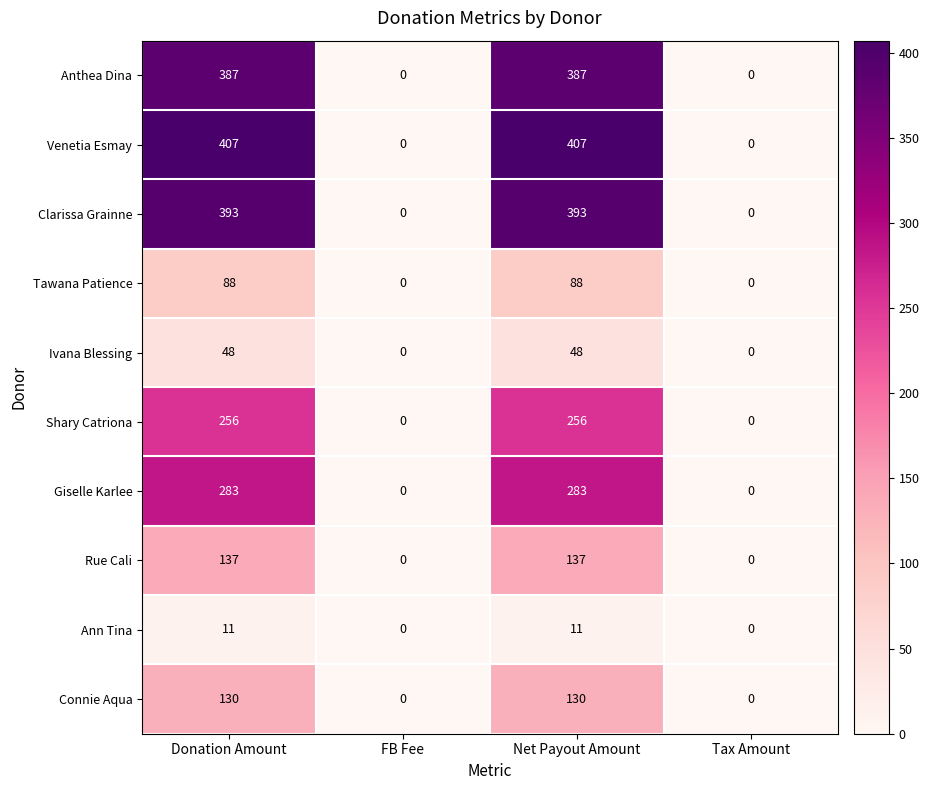

The Clarissa Grainne series shows 180 at FB Fee. True or false?

False